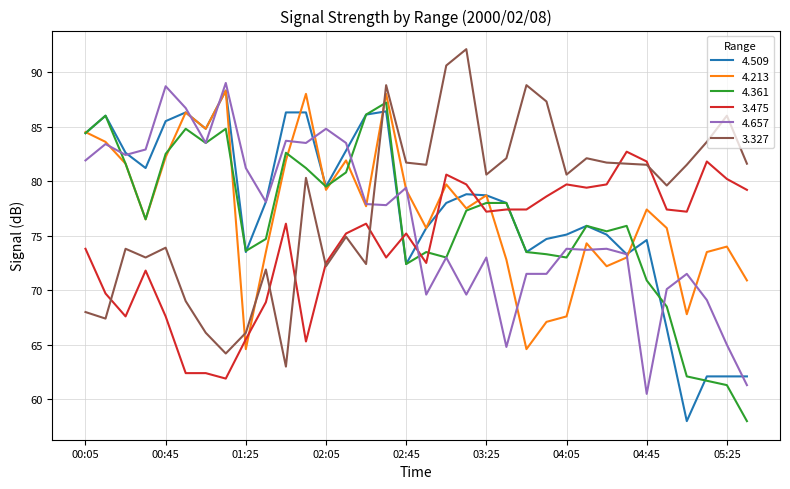

What is the maximum value shown in the chart?

92.1